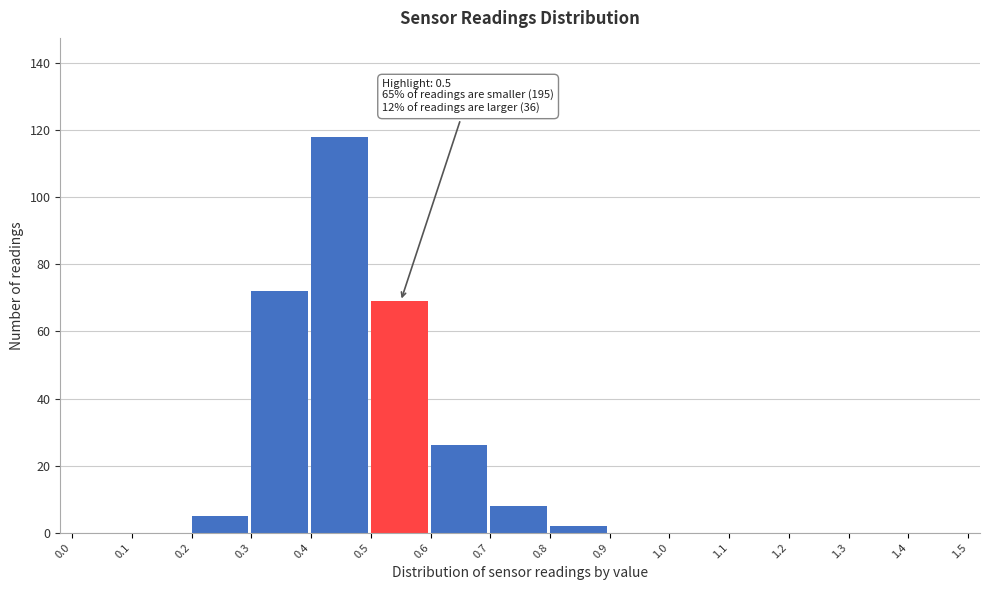

Which range on the x-axis has the tallest bar?

0.4 to 0.5